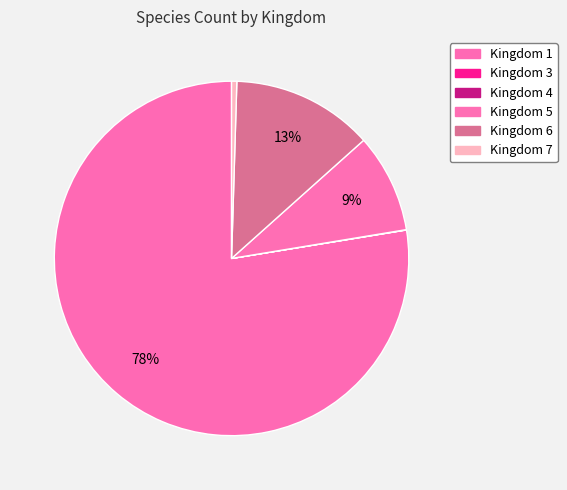

What is the smallest slice in the pie chart?

Kingdom 3